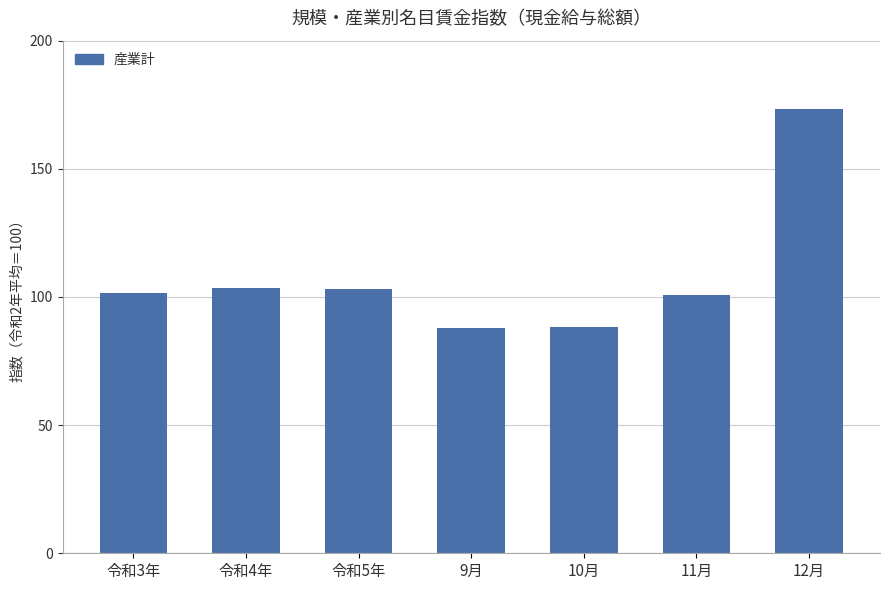

Which has a higher value, 令和5年 or 令和3年?

令和5年